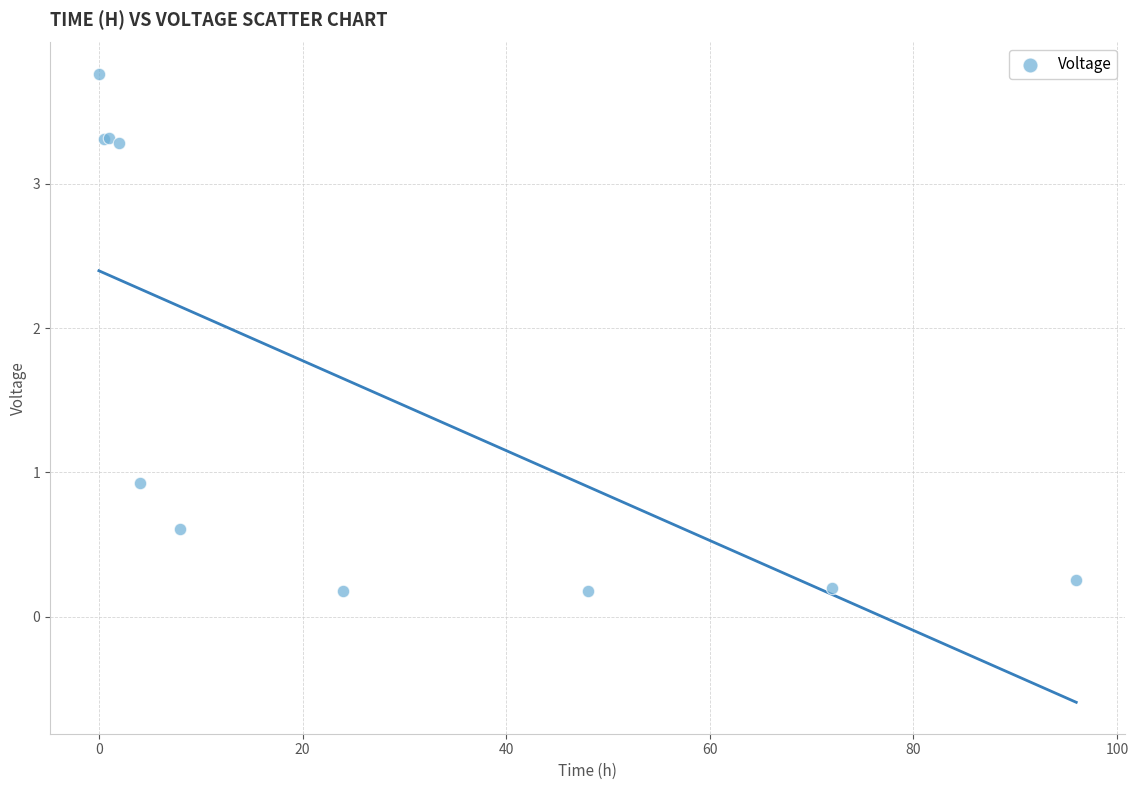

What Y value in the scatter plot is closest to 1?

0.9